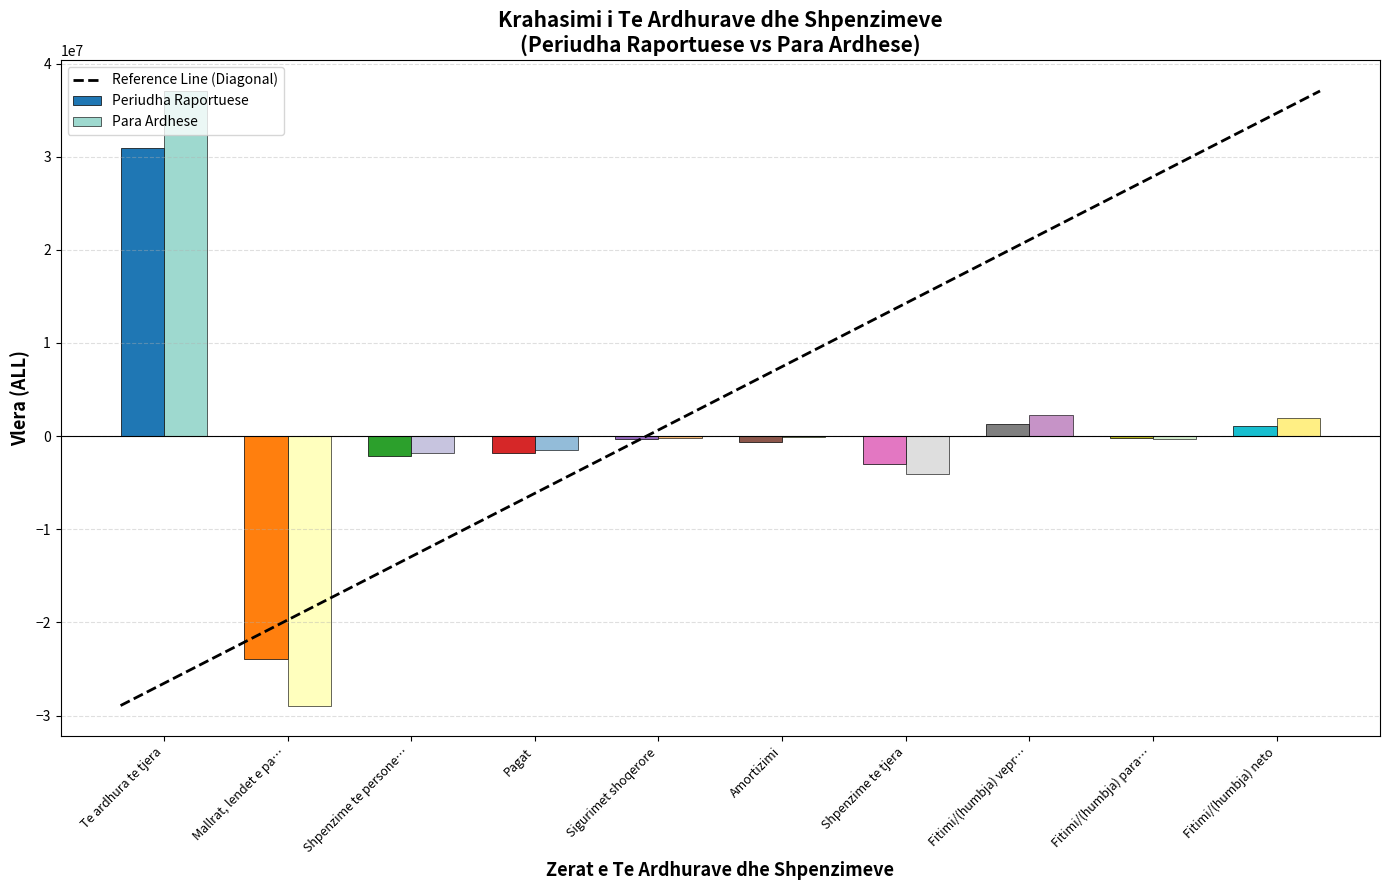

True or false: Para Ardhese has a value of 37057334 at Te ardhura te tjera.

True